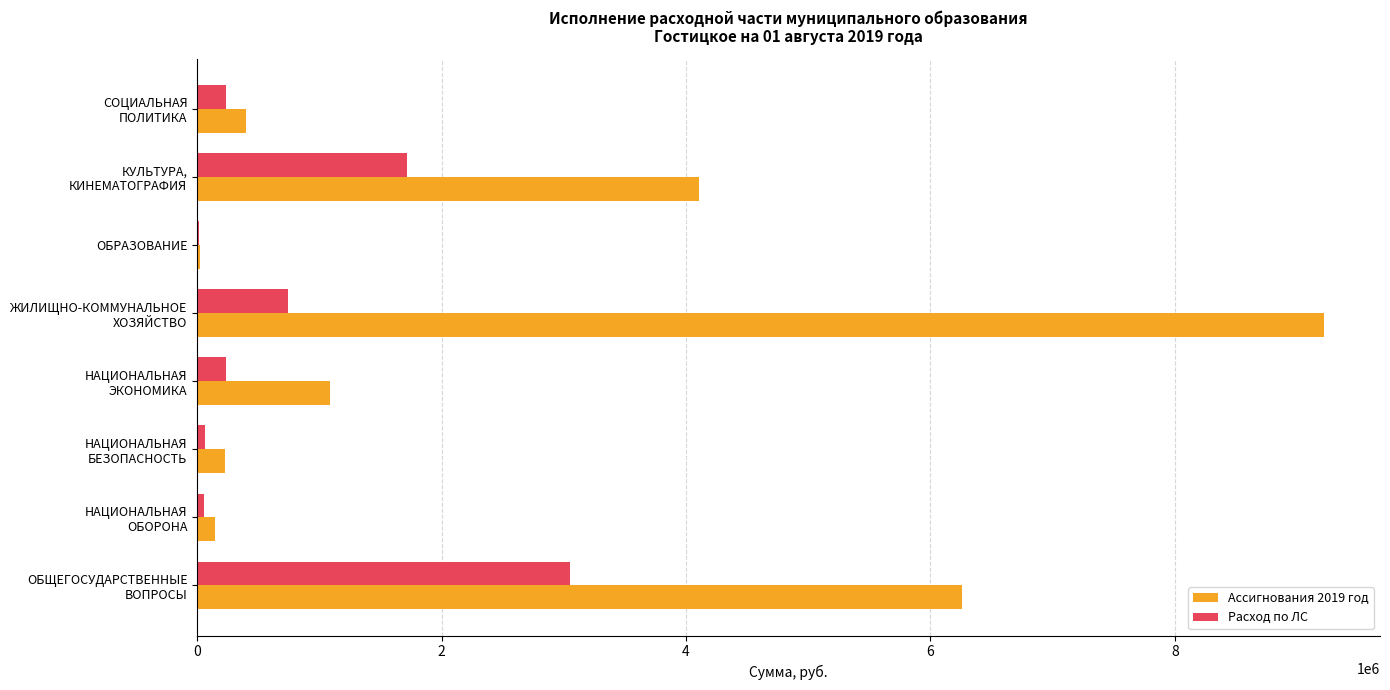

What is the sum of all Расход по ЛС values?

6123032.6